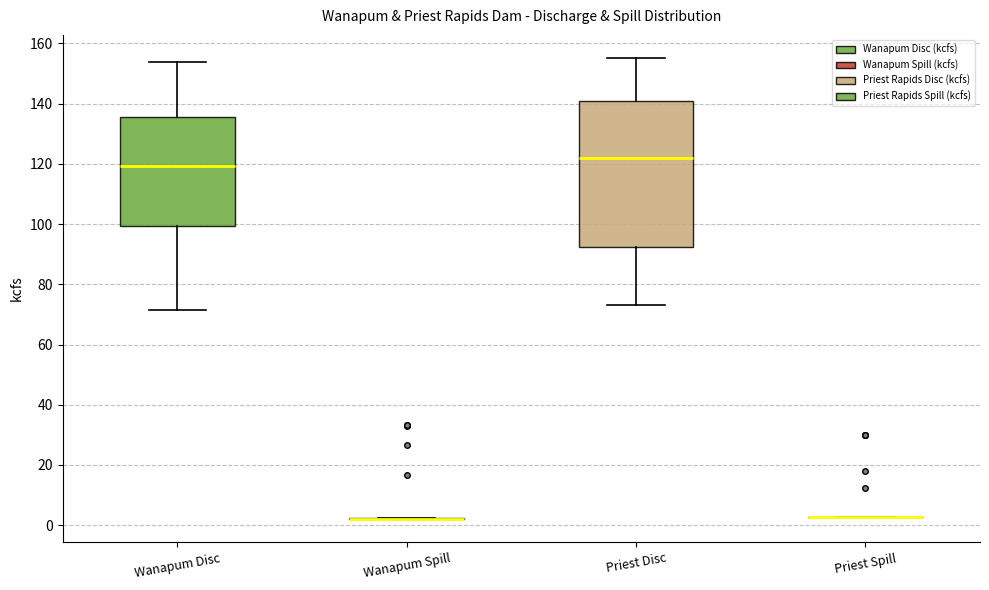

Which box is the tallest, from its lower edge to its upper edge?

Priest Disc